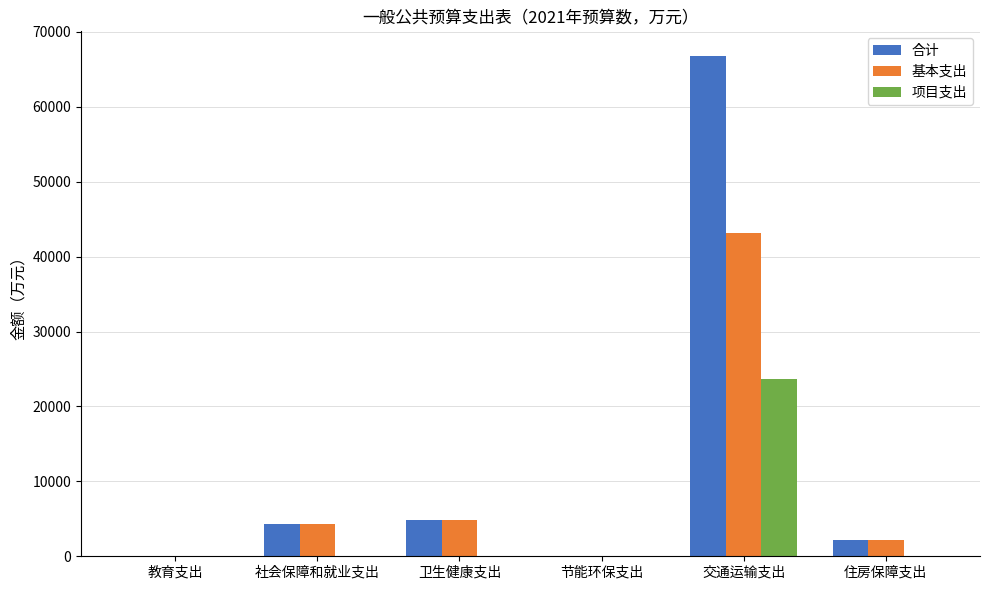

Are the bars grouped side by side (vs. stacked)?

Yes